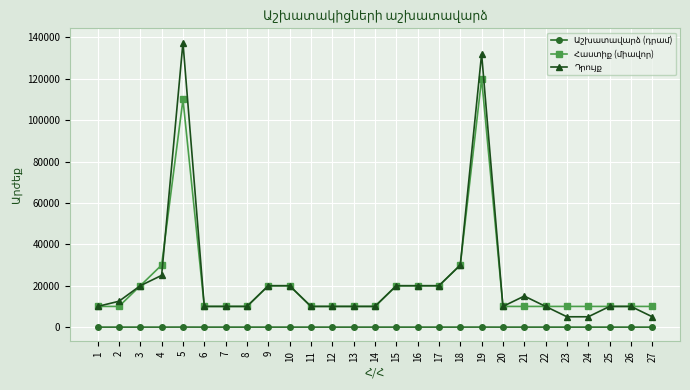

What is the difference between the second highest and minimum values in the Աշխատավարձ (դրամ) series?

17.6